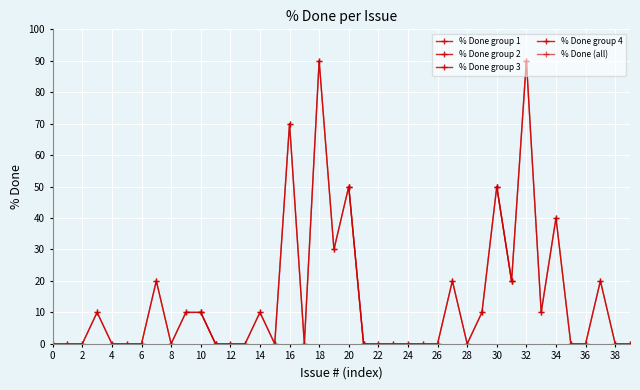

True or false: the data shows 41 at 1406.

False